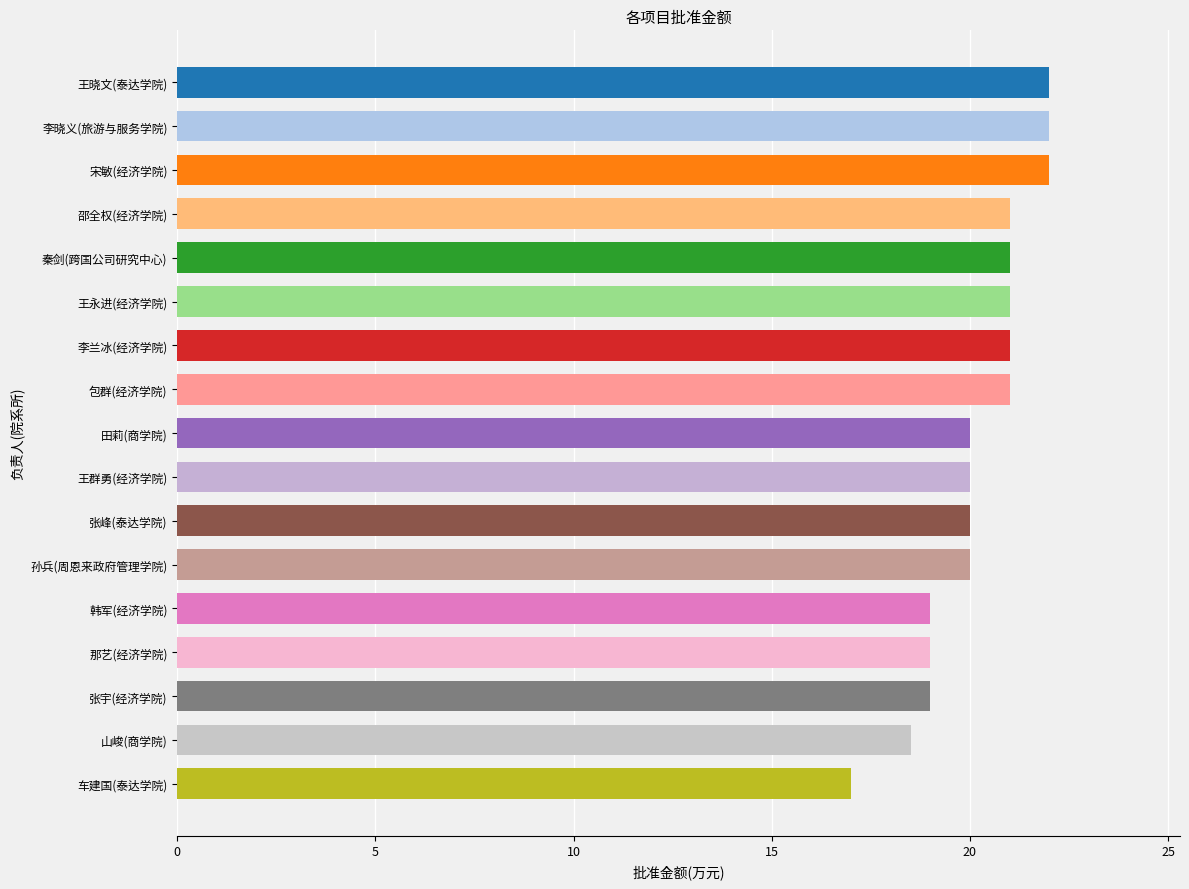

What is the approximate value at 王永进(经济学院)?

21.0